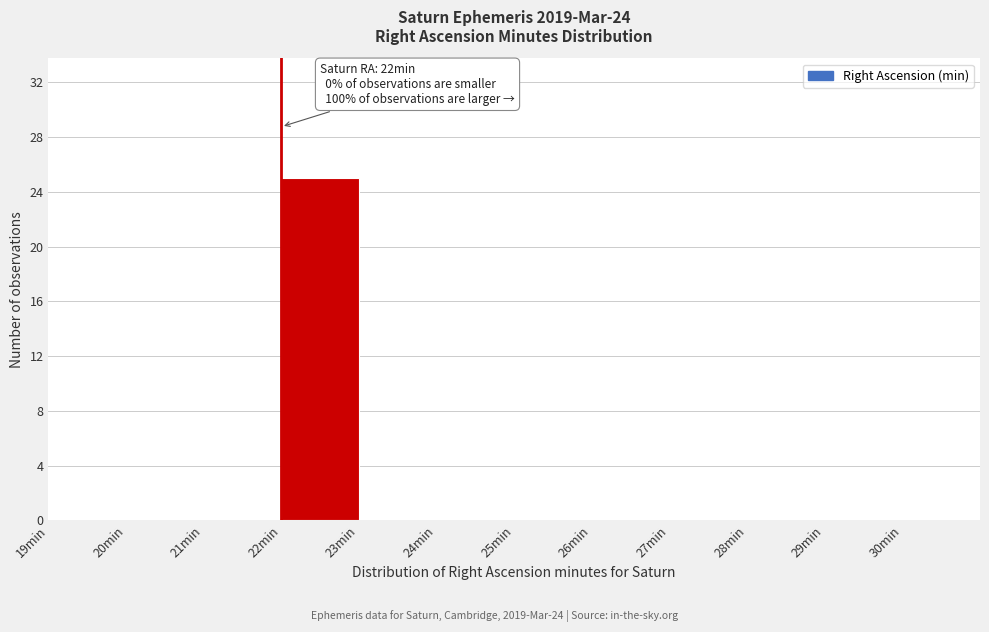

Which range on the x-axis has the tallest bar?

22 to 23